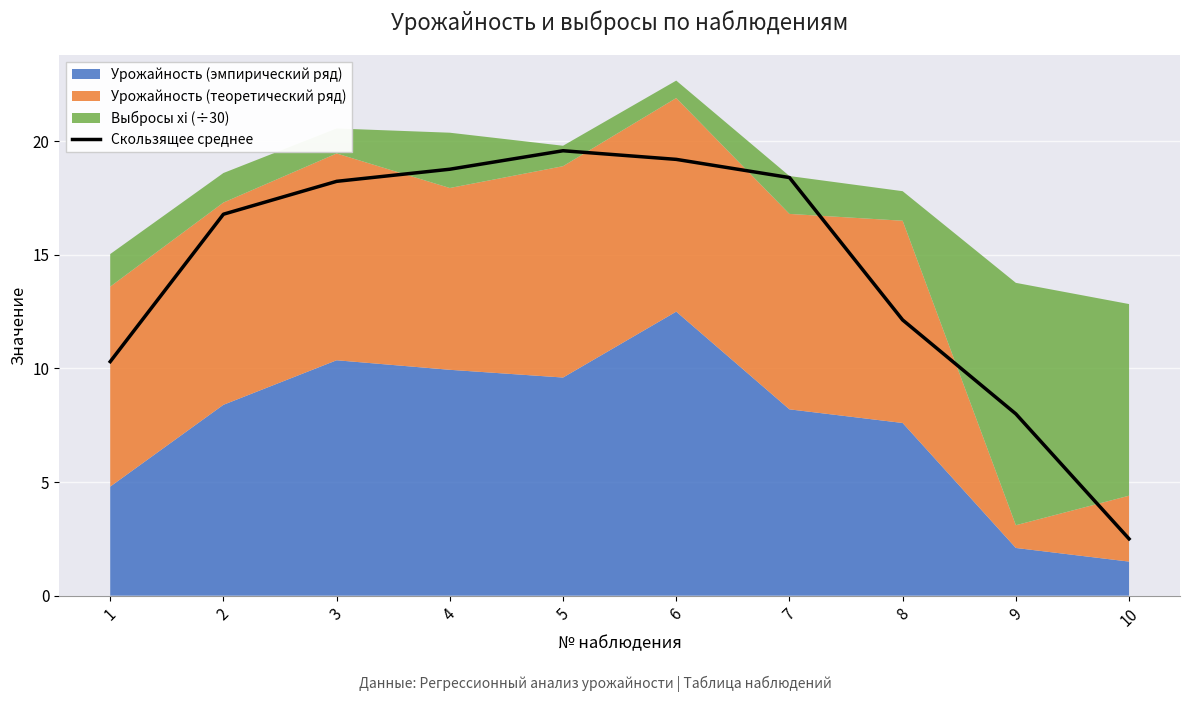

What is the smallest value displayed?

2.5